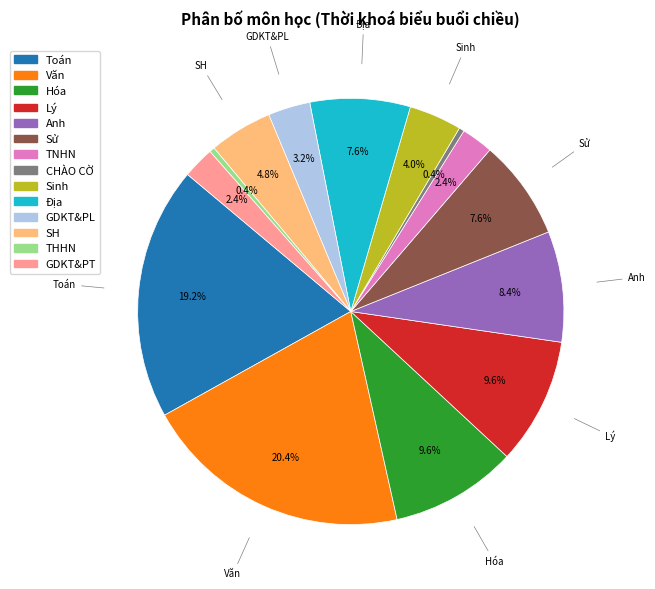

How many slices are in this pie chart?

14